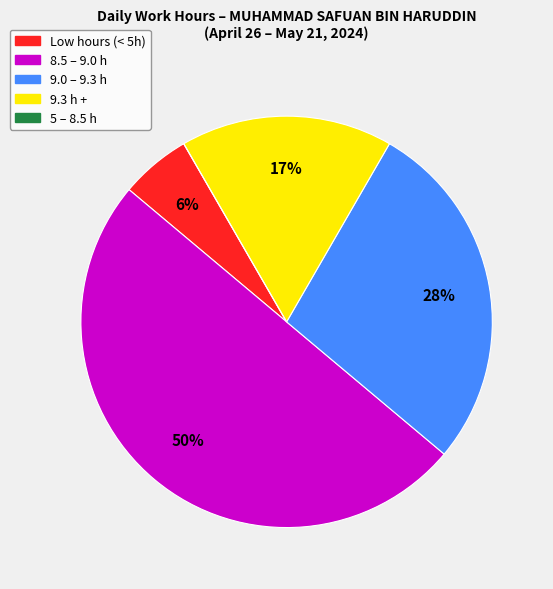

To the nearest percent, what is the difference between the largest and smallest slice percentages?

50%